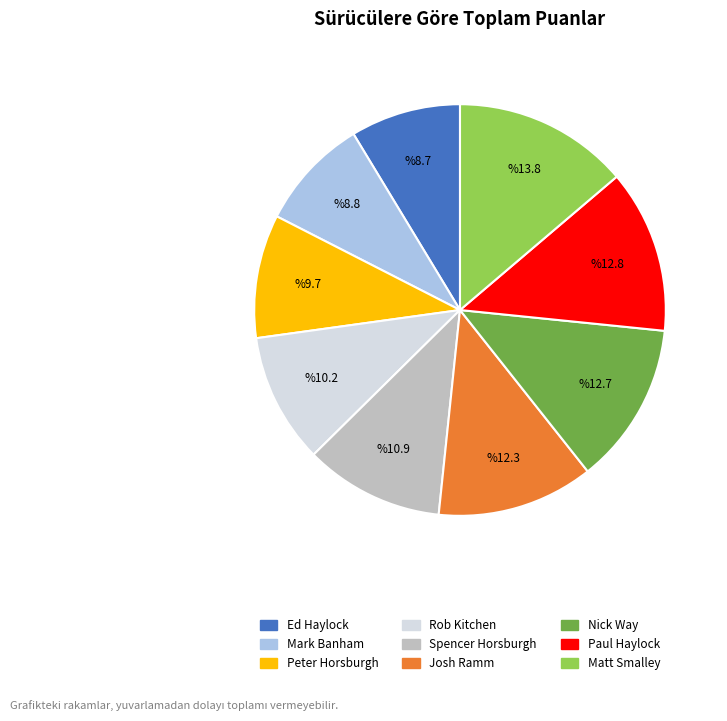

Does Peter Horsburgh represent more than half of the total?

No